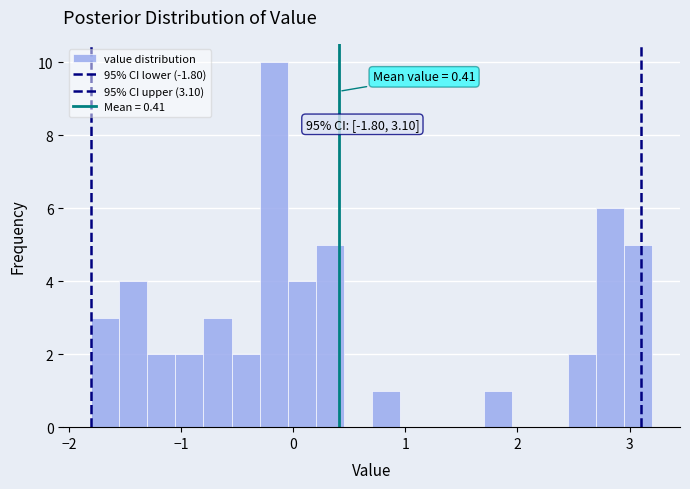

Read against the x-axis, roughly where is the centre of the tallest bar?

-0.2